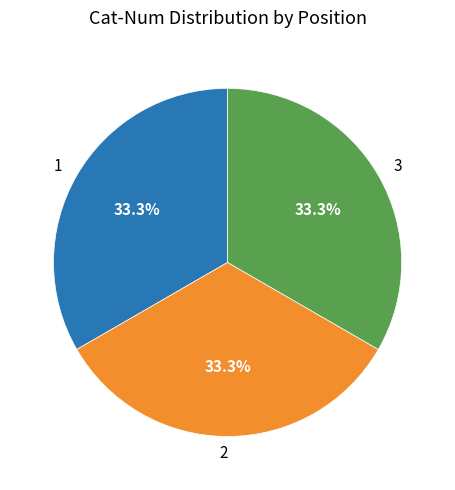

The 2 slice represents 44% of the pie. True or false?

False